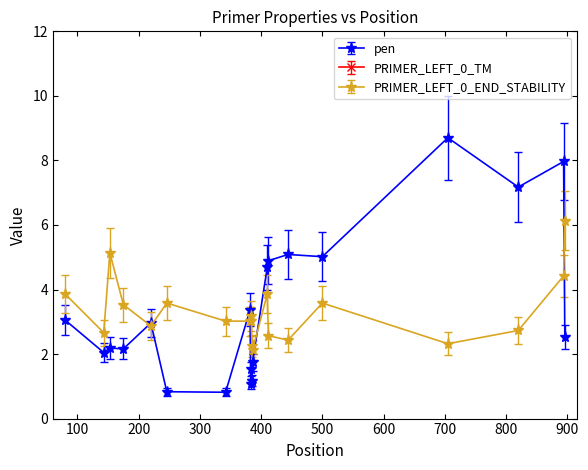

True or false: PRIMER_LEFT_0_END_STABILITY has more than 0 points higher than both neighbors.

True